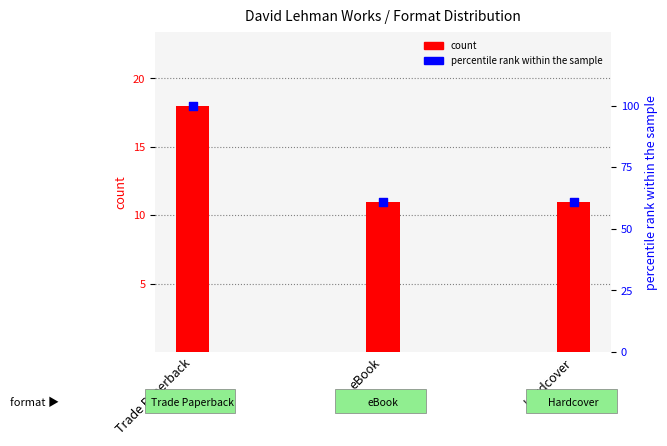

At which category is the sum across all series the highest?

Trade Paperback